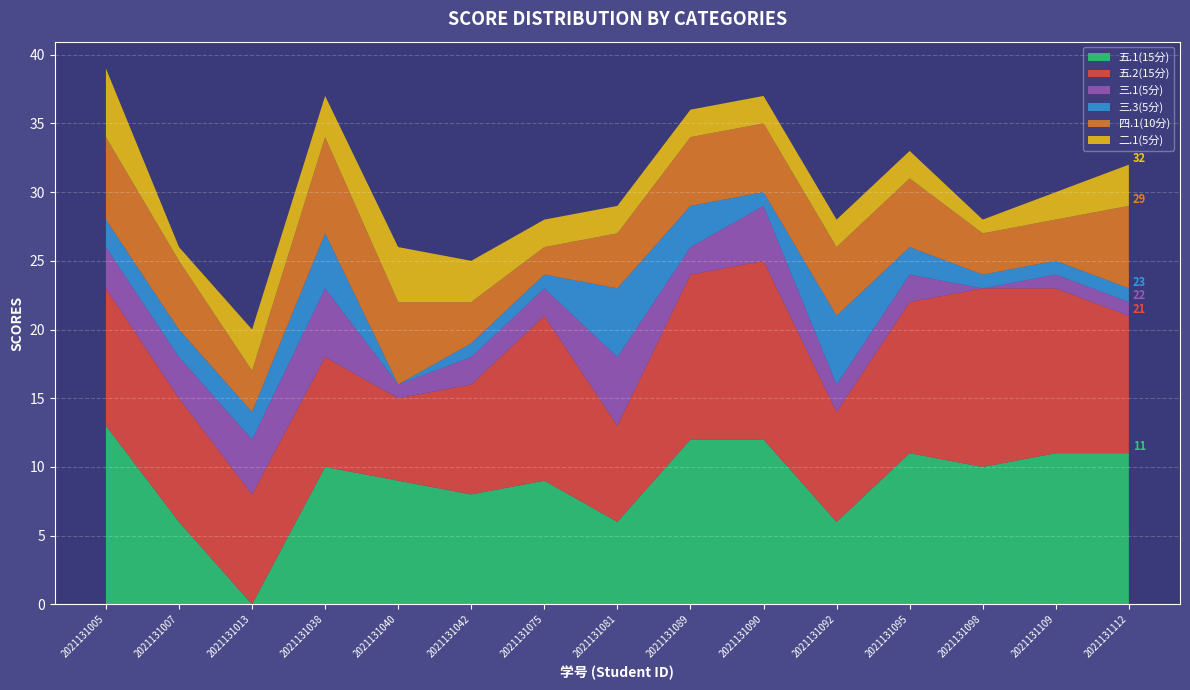

Reading right to left, extract all data points from this chart.

五.1(15分): 11	11	10	11	6	12	12	6	9	8	9	10	0	6	13
五.2(15分): 10	12	13	11	8	13	12	7	12	8	6	8	8	9	10
三.1(5分): 1	1	0	2	2	4	2	5	2	2	1	5	4	3	3
三.3(5分): 1	1	1	2	5	1	3	5	1	1	0	4	2	2	2
四.1(10分): 6	3	3	5	5	5	5	4	2	3	6	7	3	5	6
二.1(5分): 3	2	1	2	2	2	2	2	2	3	4	3	3	1	5